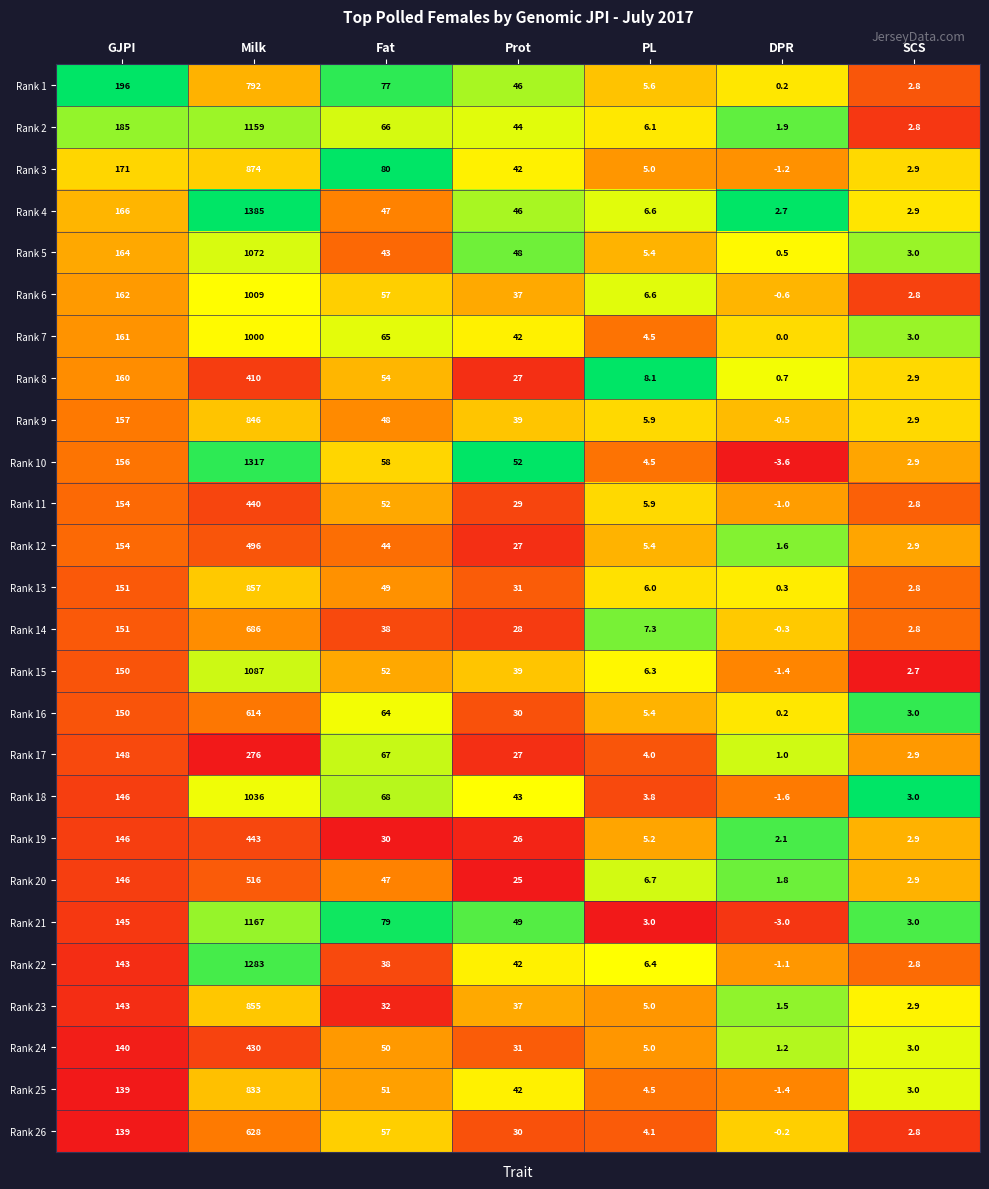

What is the sum of all Rank 16 values?

866.6